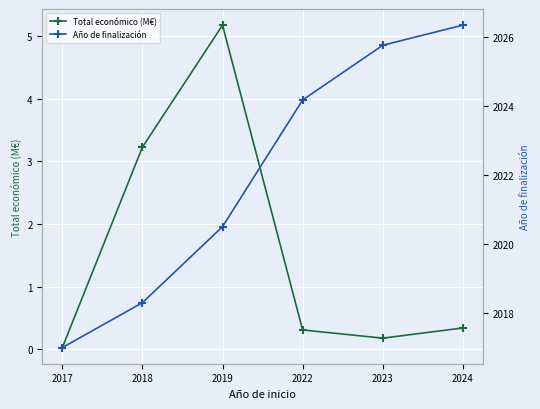

What are all the series names shown in the legend?

Total económico (M€), Año de finalización